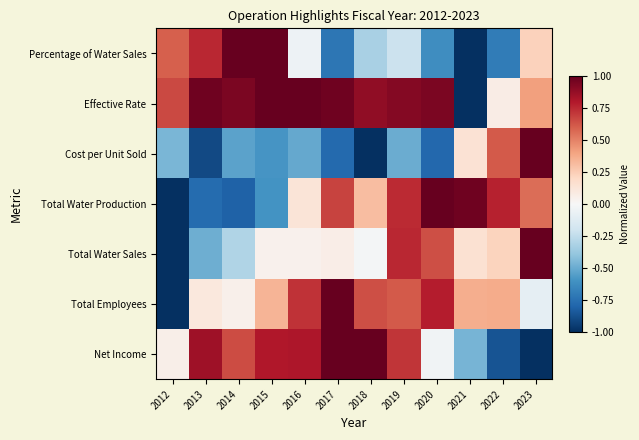

Reading left to right, list all the values displayed in this chart.

Percentage of Water Sales: 2012=0.6	2013=0.8	2014=1.0	2015=1.0	2016=-0.0	2017=-0.7	2018=-0.3	2019=-0.2	2020=-0.6	2021=-1.0	2022=-0.7	2023=0.2
Effective Rate: 2012=0.7	2013=1.0	2014=0.9	2015=1.0	2016=1.0	2017=1.0	2018=0.9	2019=0.9	2020=0.9	2021=-1.0	2022=0.1	2023=0.4
Cost per Unit Sold: 2012=-0.5	2013=-0.9	2014=-0.5	2015=-0.6	2016=-0.5	2017=-0.8	2018=-1.0	2019=-0.5	2020=-0.8	2021=0.1	2022=0.6	2023=1.0
Total Water Production: 2012=-1.0	2013=-0.8	2014=-0.8	2015=-0.6	2016=0.1	2017=0.7	2018=0.3	2019=0.7	2020=1.0	2021=1.0	2022=0.8	2023=0.6
Total Water Sales: 2012=-1.0	2013=-0.5	2014=-0.3	2015=0.0	2016=0.0	2017=0.1	2018=-0.0	2019=0.8	2020=0.6	2021=0.2	2022=0.2	2023=1.0
Total Employees: 2012=-1.0	2013=0.1	2014=0.1	2015=0.3	2016=0.7	2017=1.0	2018=0.6	2019=0.6	2020=0.8	2021=0.4	2022=0.4	2023=-0.1
Net Income: 2012=0.1	2013=0.9	2014=0.6	2015=0.8	2016=0.8	2017=1.0	2018=1.0	2019=0.7	2020=-0.0	2021=-0.5	2022=-0.9	2023=-1.0